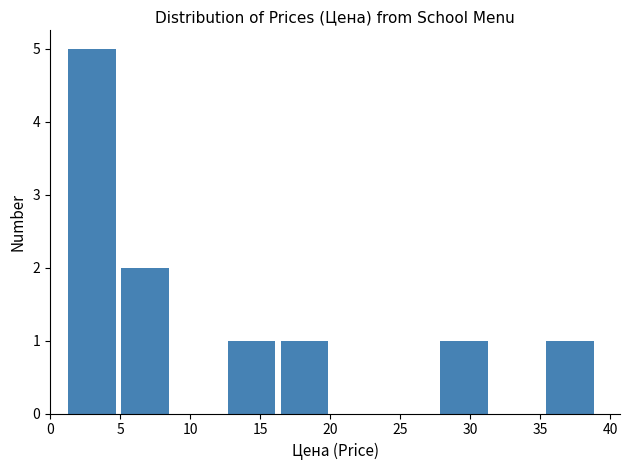

Reading left to right, transcribe this chart: for each bar, give the range it covers on the x-axis and its height. Neither the bar edges nor the heights are printed on the chart, so give them approximately, as read against the axes.

1.0 to 5.0: 5
5.0 to 8.5: 2
8.5 to 12.5: 0
12.5 to 16.5: 1
16.5 to 20.0: 1
20.0 to 24.0: 0
24.0 to 27.5: 0
27.5 to 31.5: 1
31.5 to 35.0: 0
35.0 to 39.0: 1